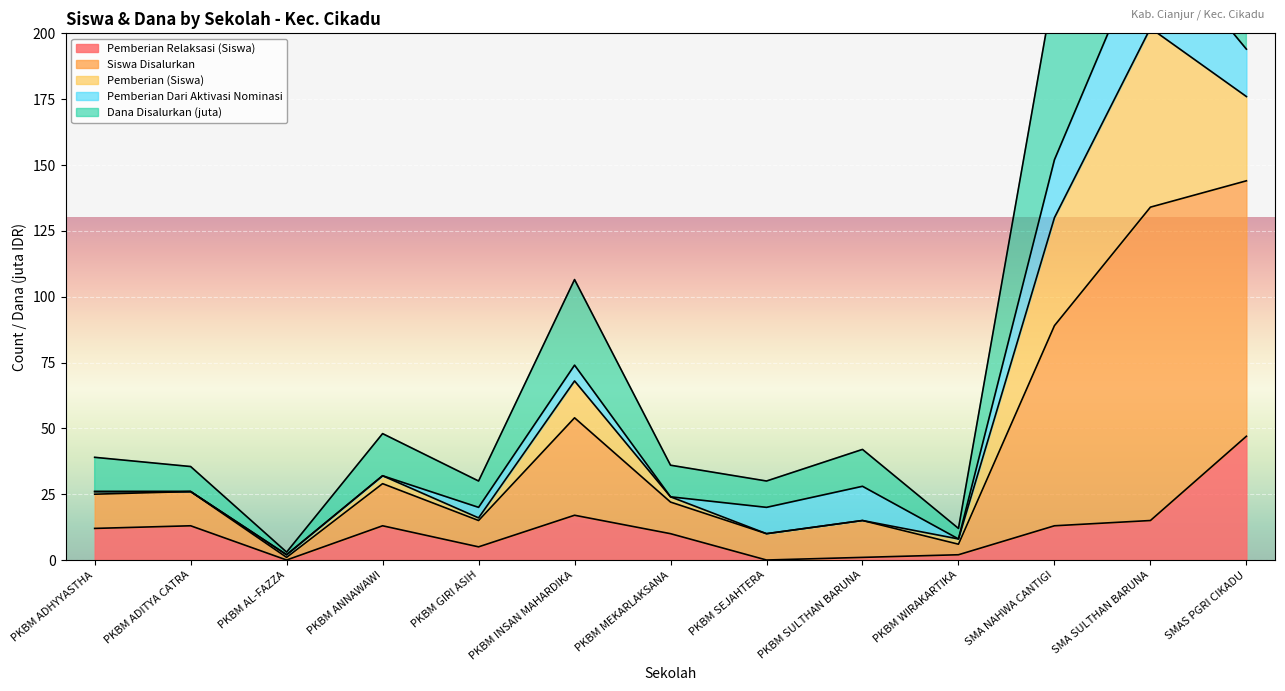

List the labels in order of Dana Disalurkan (juta) value, smallest first.

PKBM AL-FAZZA, PKBM WIRAKARTIKA, PKBM GIRI ASIH, PKBM SEJAHTERA, PKBM ADITYA CATRA, PKBM MEKARLAKSANA, PKBM ADHYYASTHA, PKBM SULTHAN BARUNA, PKBM ANNAWAWI, PKBM INSAN MAHARDIKA, SMA NAHWA CANTIGI, SMAS PGRI CIKADU, SMA SULTHAN BARUNA